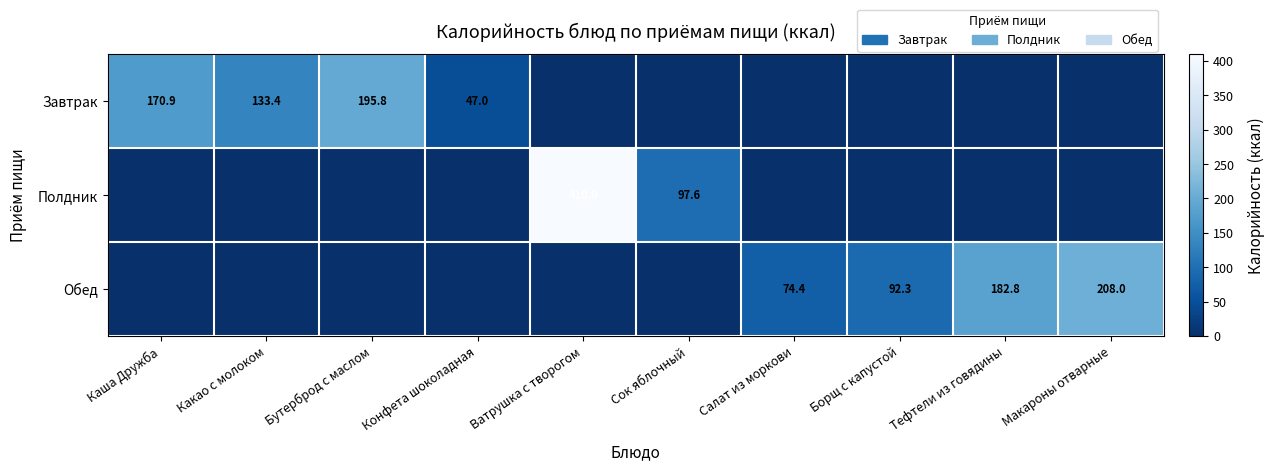

Is the value of Завтрак at Конфета шоколадная greater than the value of Обед at Салат из моркови?

No